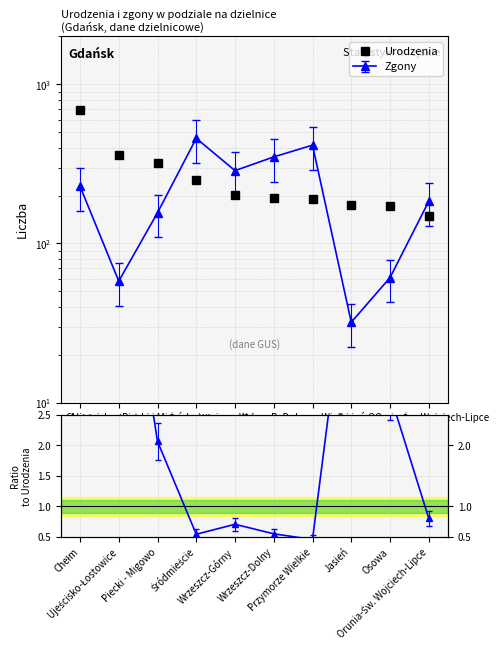

Reading left to right, transcribe all the data shown in this chart.

689	358	322	249	203	193	190	174	173	148